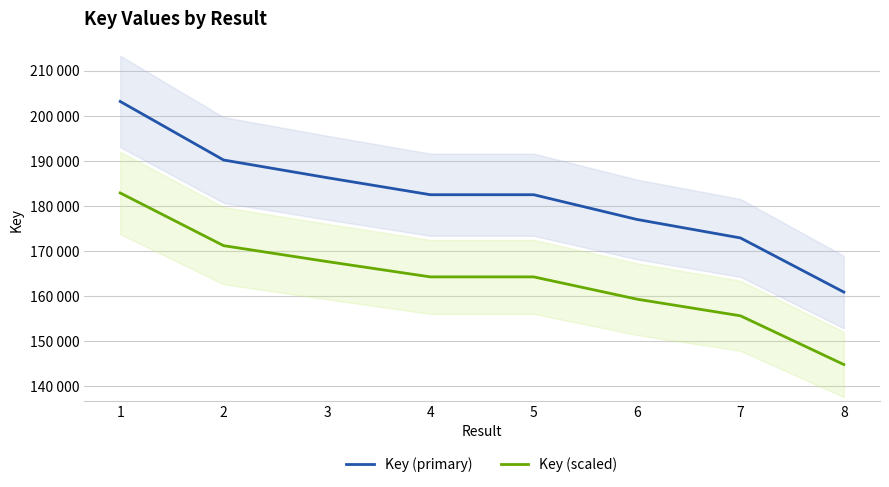

Does the chart display data point markers on the line(s)?

No